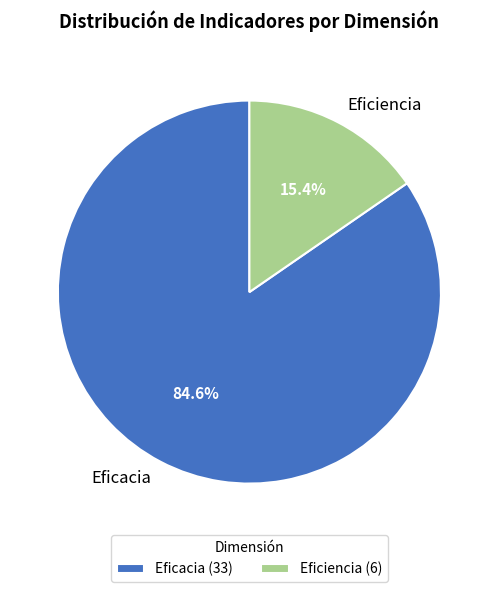

Which has a higher value, Eficiencia or Eficacia?

Eficacia